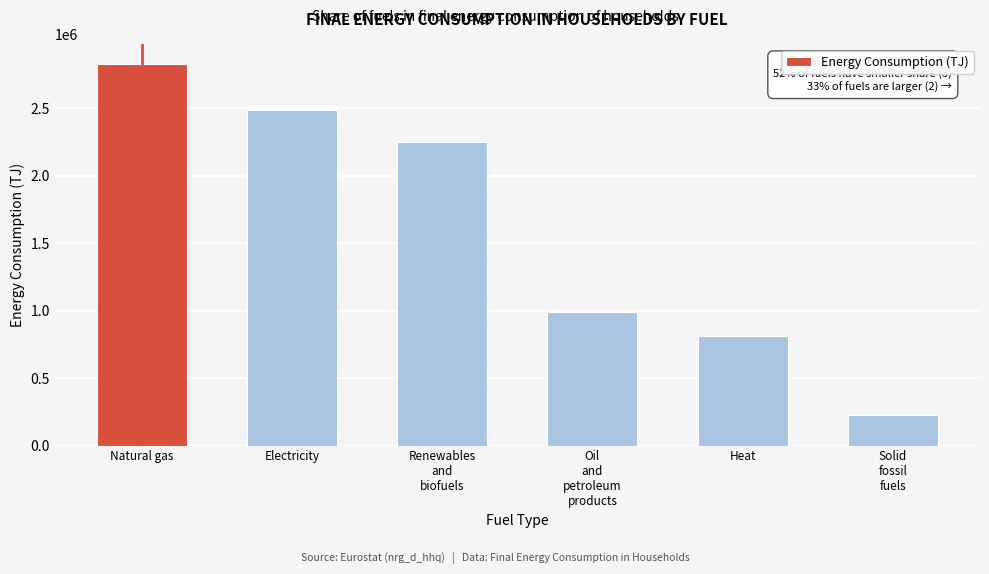

Reading left to right, list all the values displayed in this chart.

2830449.5	2489122.2	2251295.6	992549.1	812912.6	224298.3